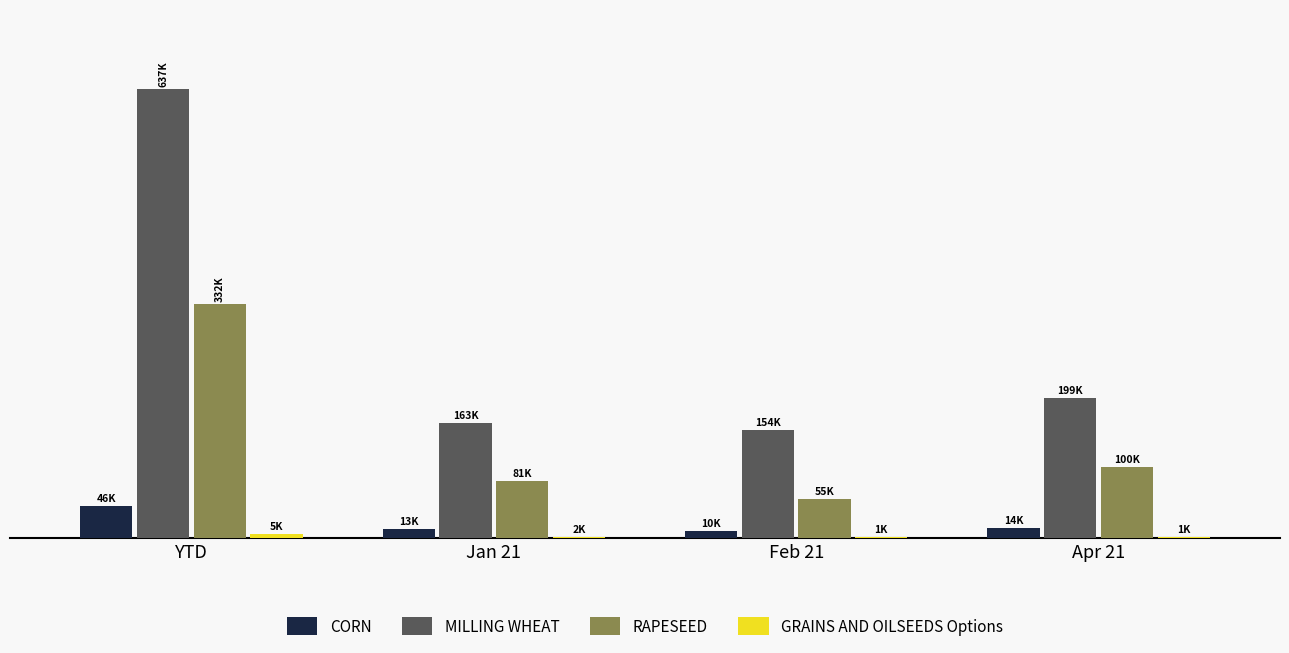

What is the label of the 1st bar from the left?

YTD